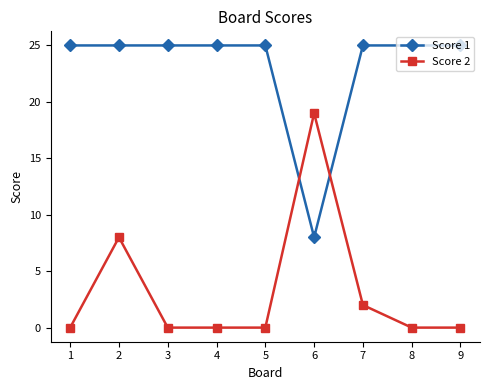

What is the total value across all series at 8?

25